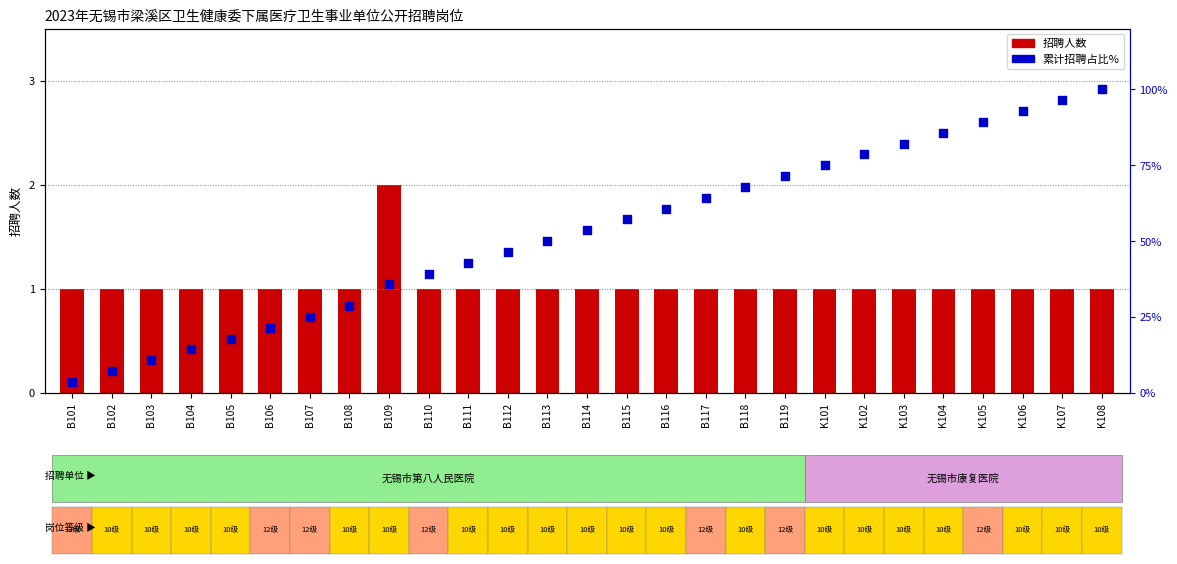

Which series contains the lowest Y value?

招聘人数